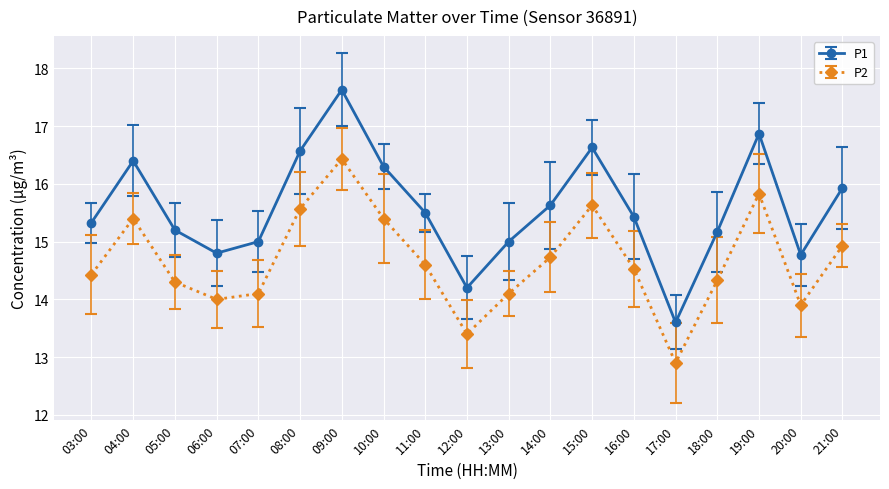

What is the total value across all series at 19:00?

32.7